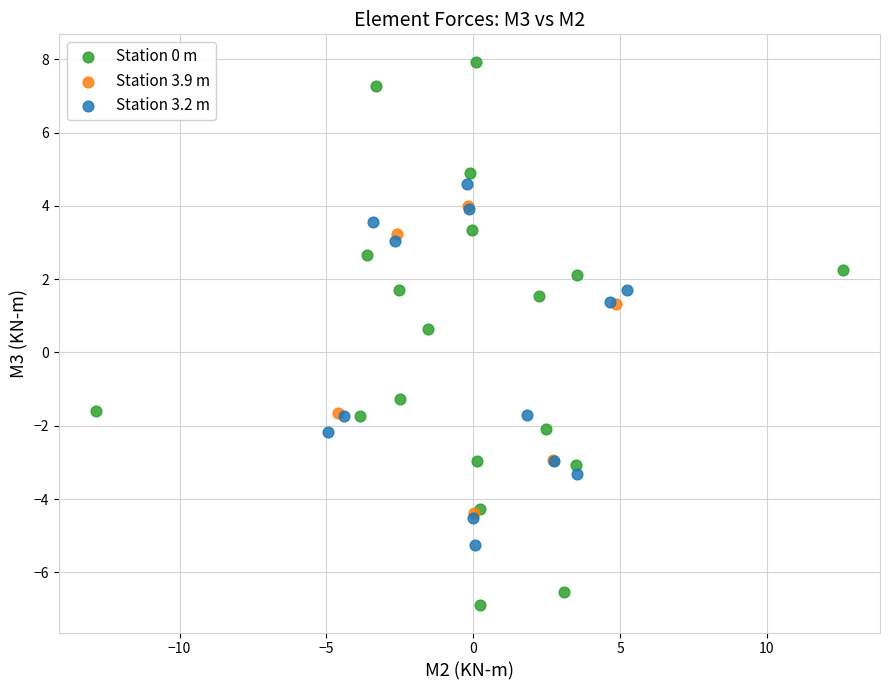

Which series reaches the maximum Y coordinate?

Station 0 m